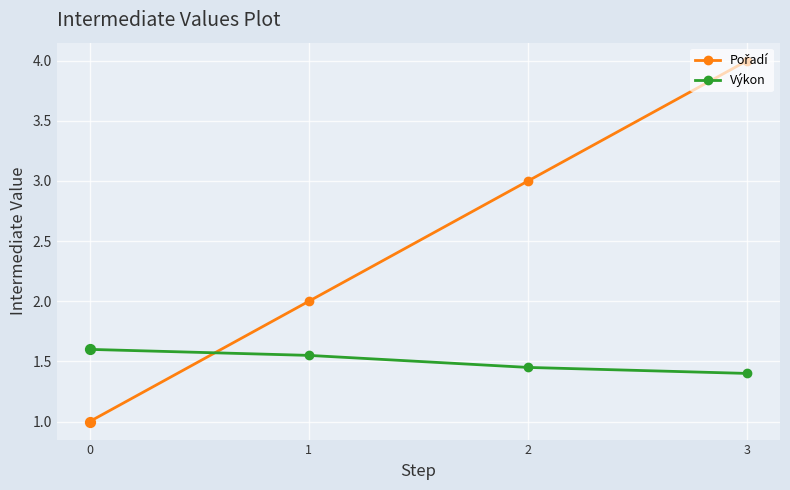

At which category is the sum across all series the highest?

3